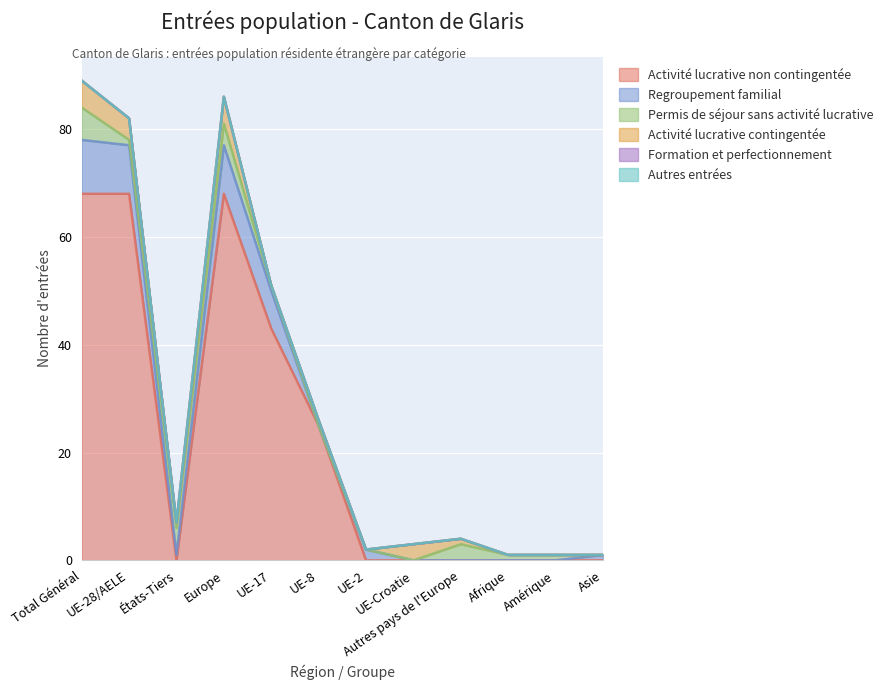

What position from the left is Asie?

12